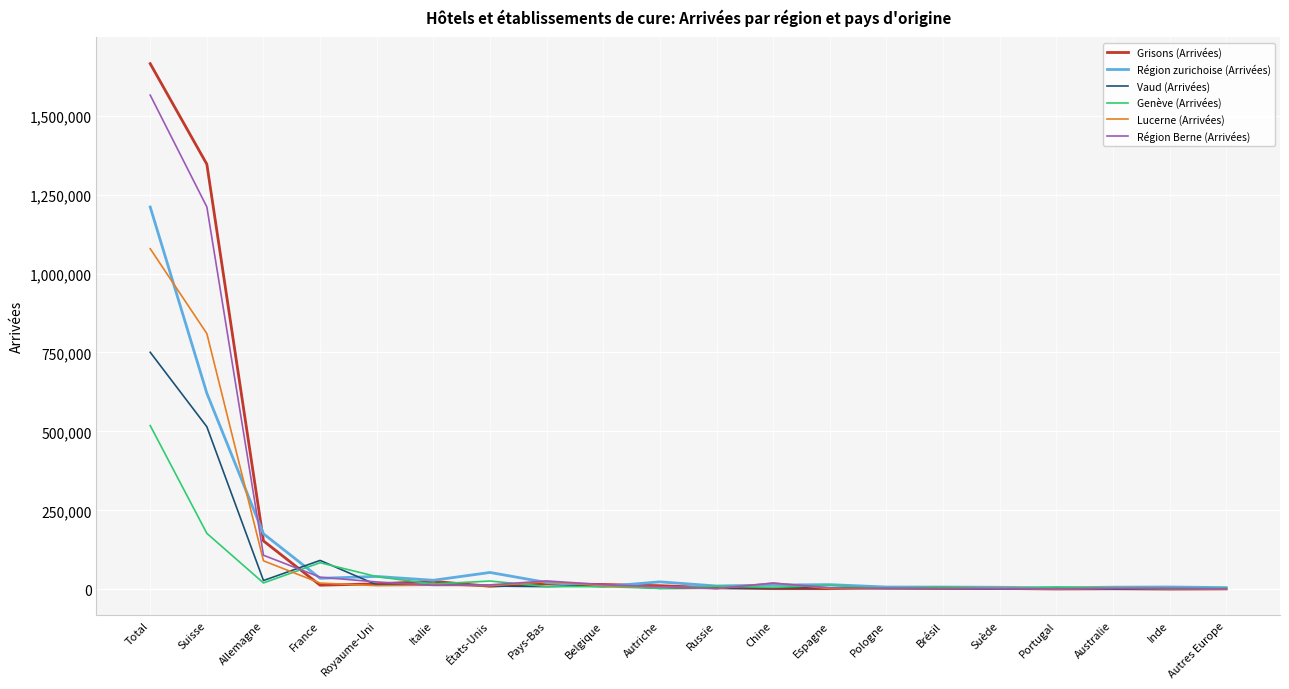

What is the difference between the highest and lowest values at Autres Europe?

4375